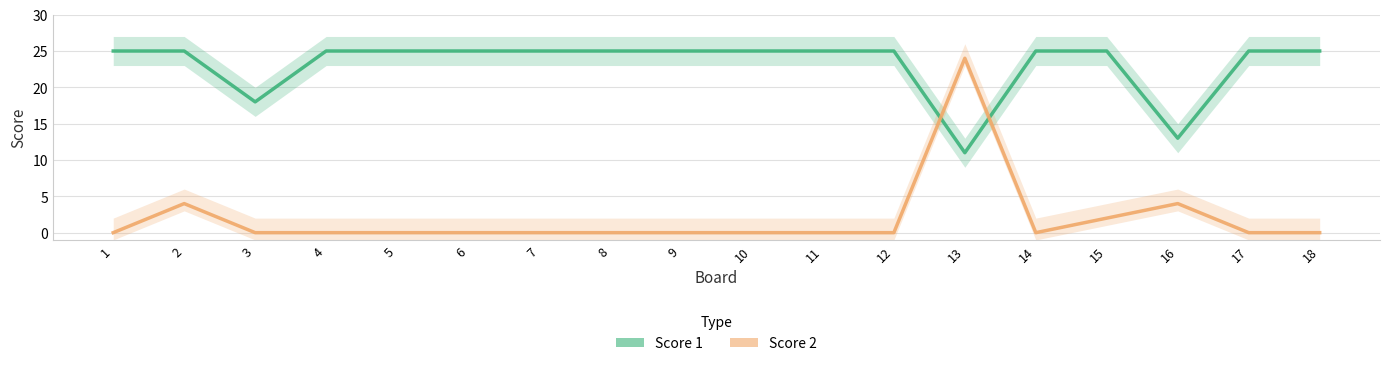

The value of Score 2 at 3 is 15. True or false?

False